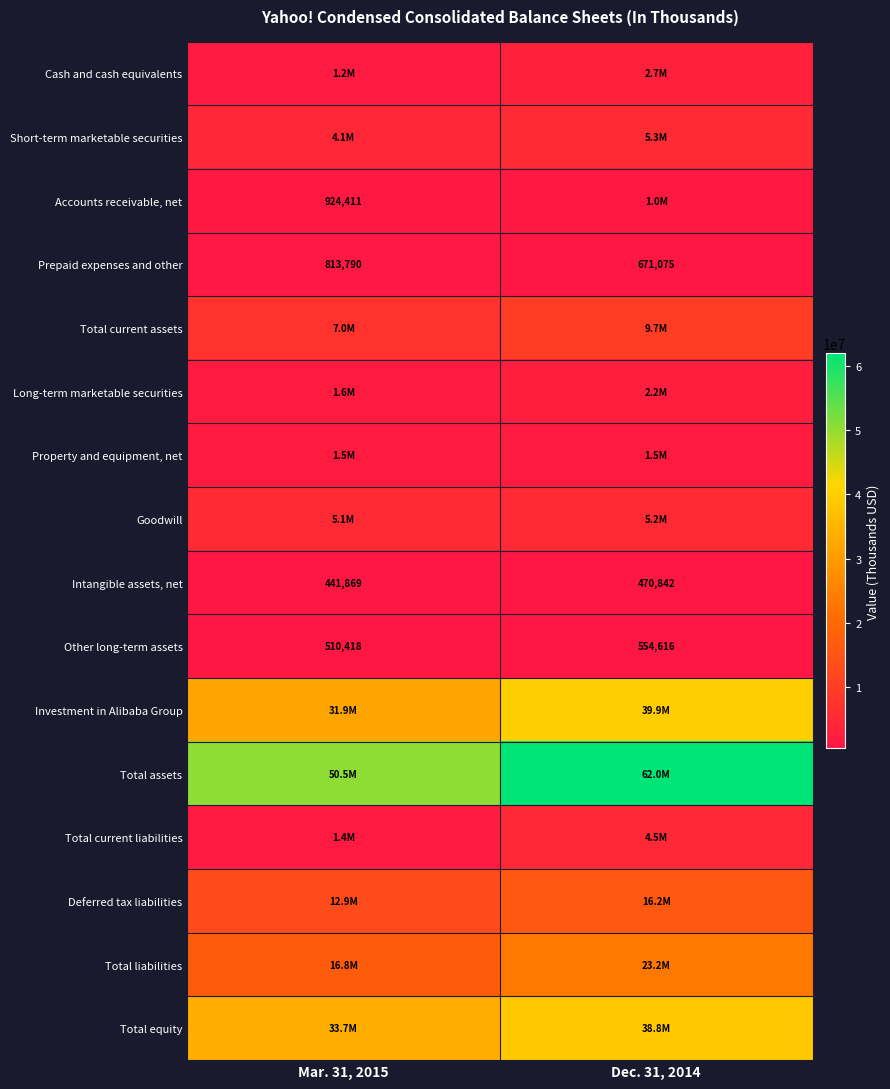

Is the value of Prepaid expenses and other at Dec. 31, 2014 greater than the value of Intangible assets, net at Mar. 31, 2015?

Yes